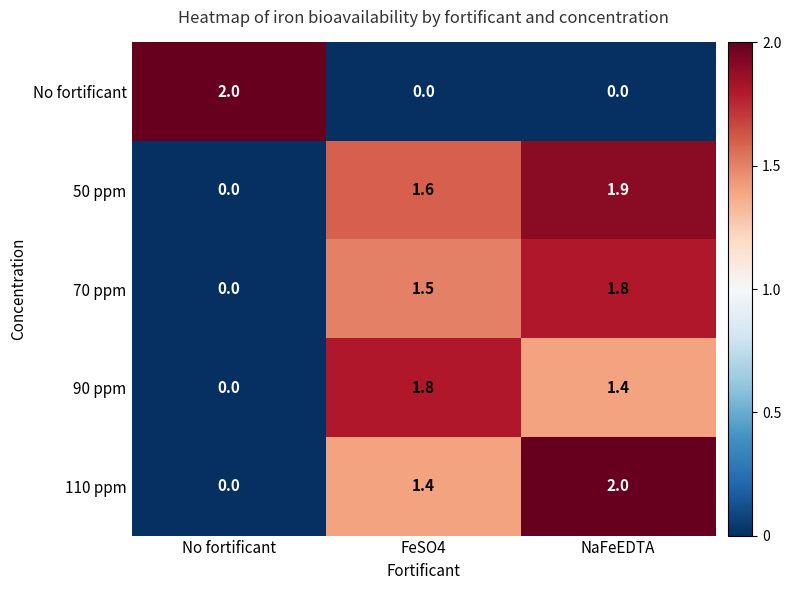

Reading left to right, what are all the values shown in this chart?

No fortificant: 2.0	0.0	0.0
50 ppm: 0.0	1.6	1.9
70 ppm: 0.0	1.5	1.8
90 ppm: 0.0	1.8	1.4
110 ppm: 0.0	1.4	2.0